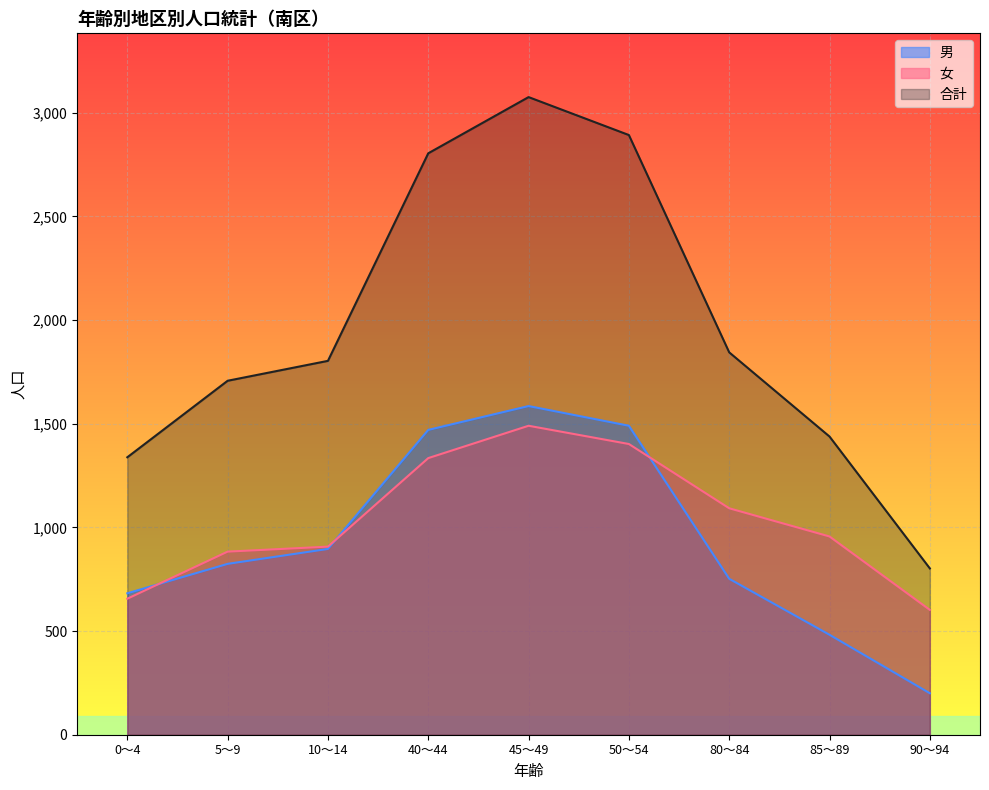

True or false: 合計 and 男 intersect in this chart.

False